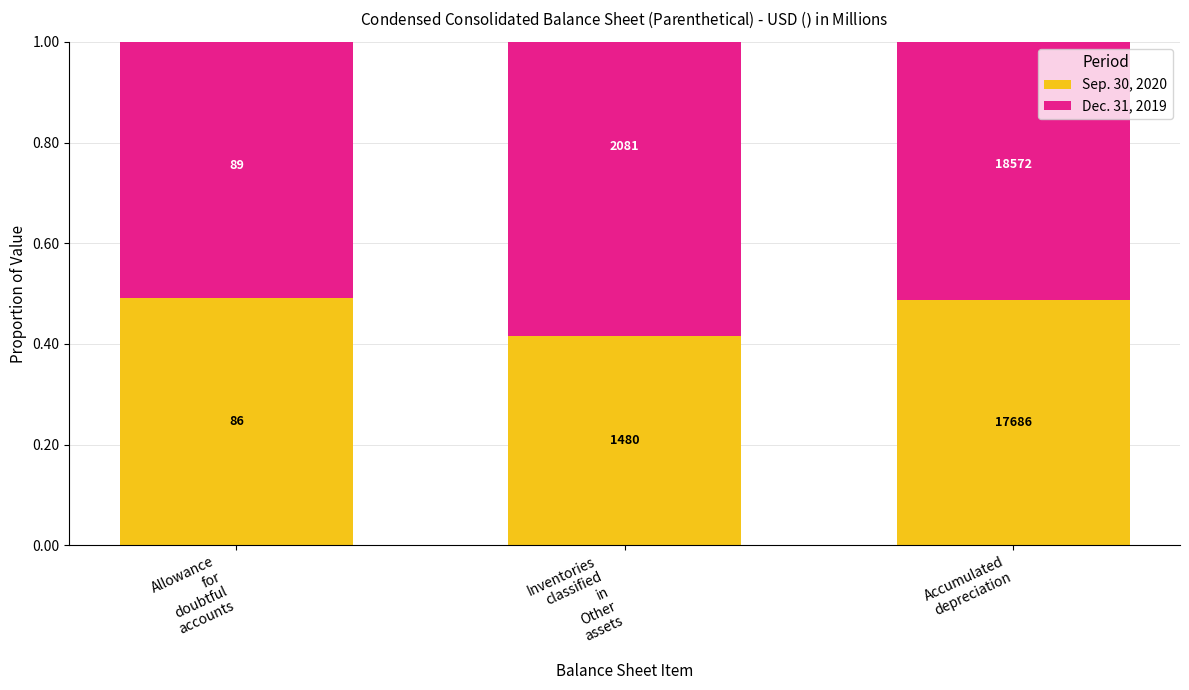

Is it true that Sep. 30, 2020 equals 0.5 at Accumulated
depreciation?

True